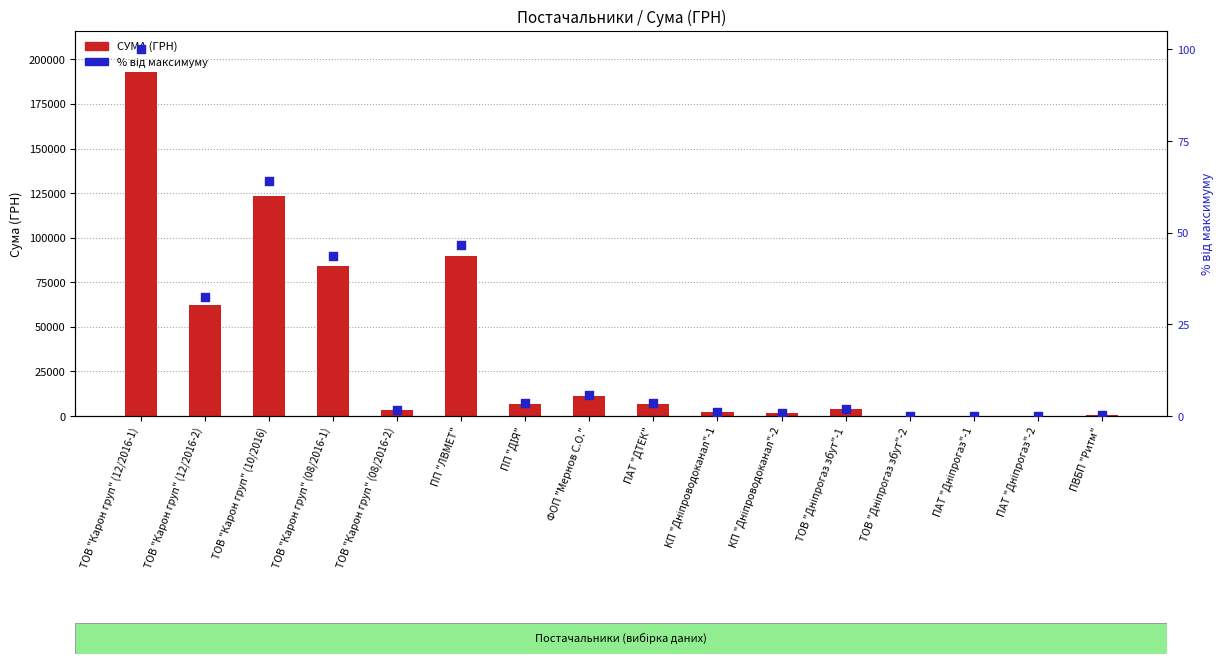

What is the total value across all series at КП "Дніпроводоканал"-2?

1503.3